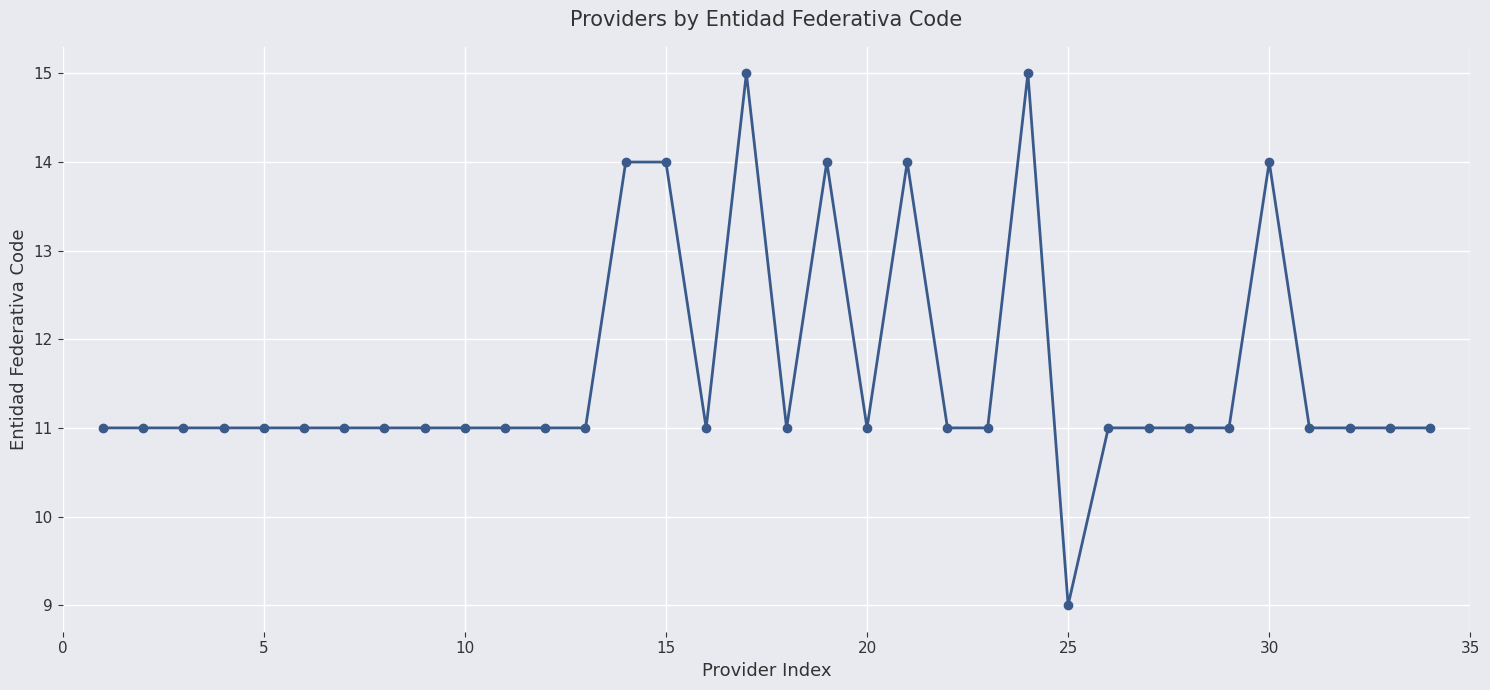

How many data points does each series have?

34